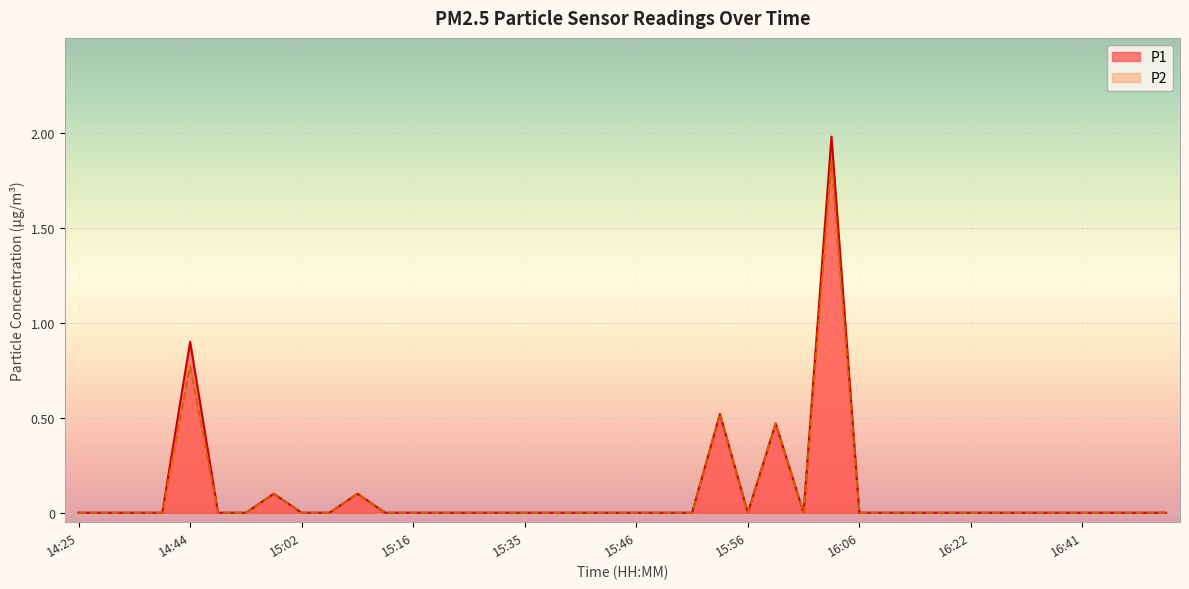

How many lines are shown in the chart?

2